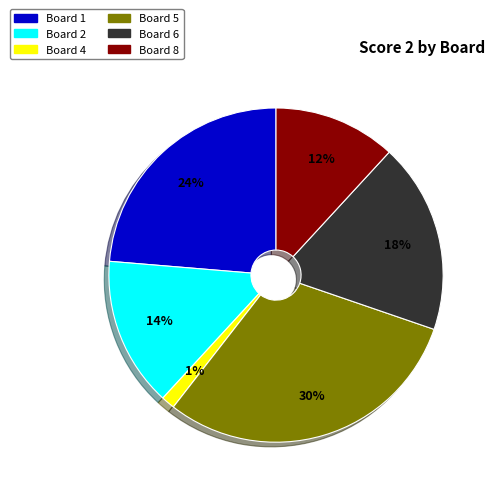

To the nearest percent, what is the difference between the largest and smallest slice percentages?

29%